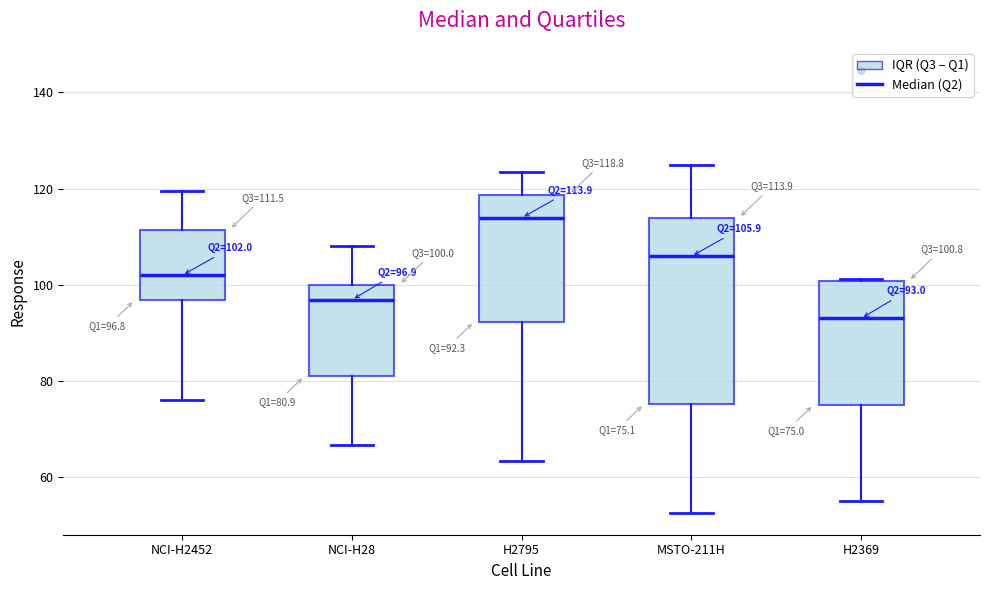

Which box's median line is the lowest?

H2369